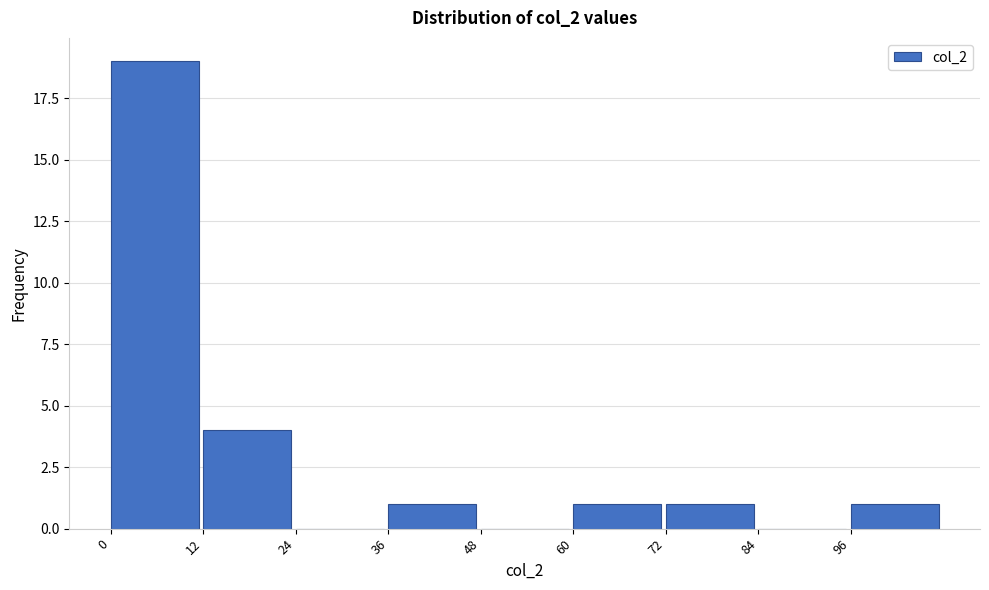

Reading left to right, list every bar in this chart as the range it spans on the x-axis followed by its height. The values are not printed on the chart, so give them approximately, as read against the axis.

0 to 12: 19
12 to 24: 4
24 to 36: 0
36 to 48: 1
48 to 60: 0
60 to 72: 1
72 to 84: 1
84 to 96: 0
96 to 108: 1